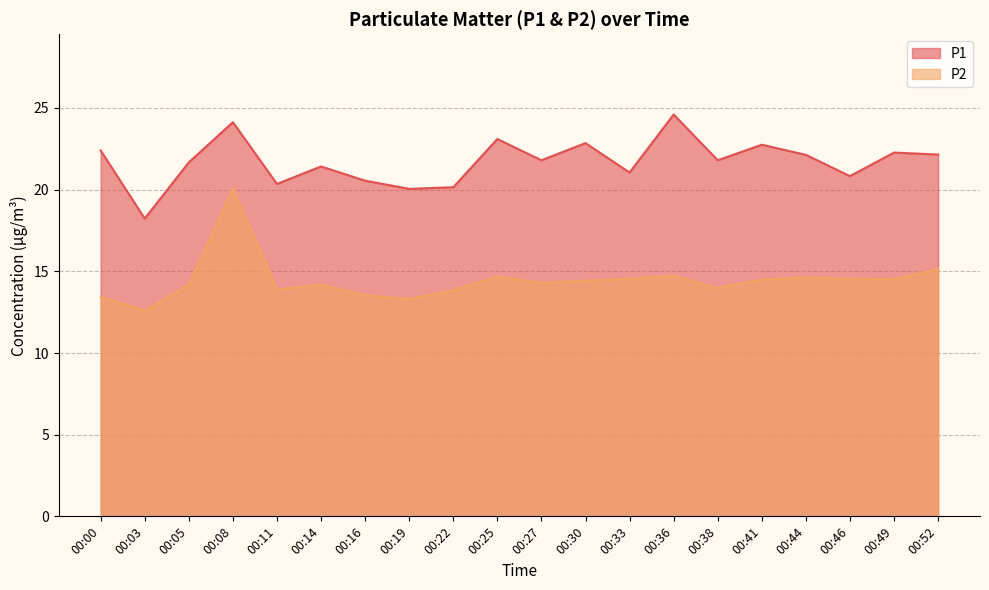

Between 00:25 and 00:00, which is larger?

00:25